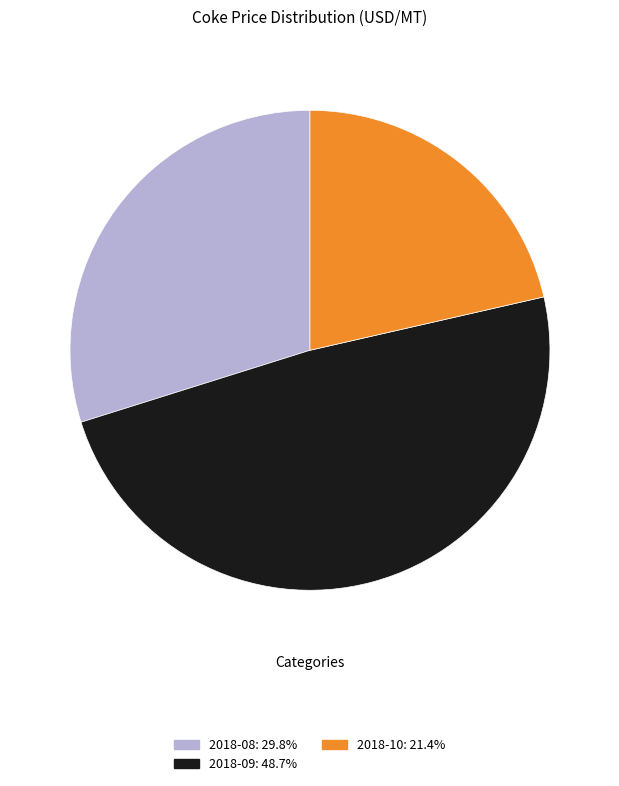

Does any single category account for the majority?

No